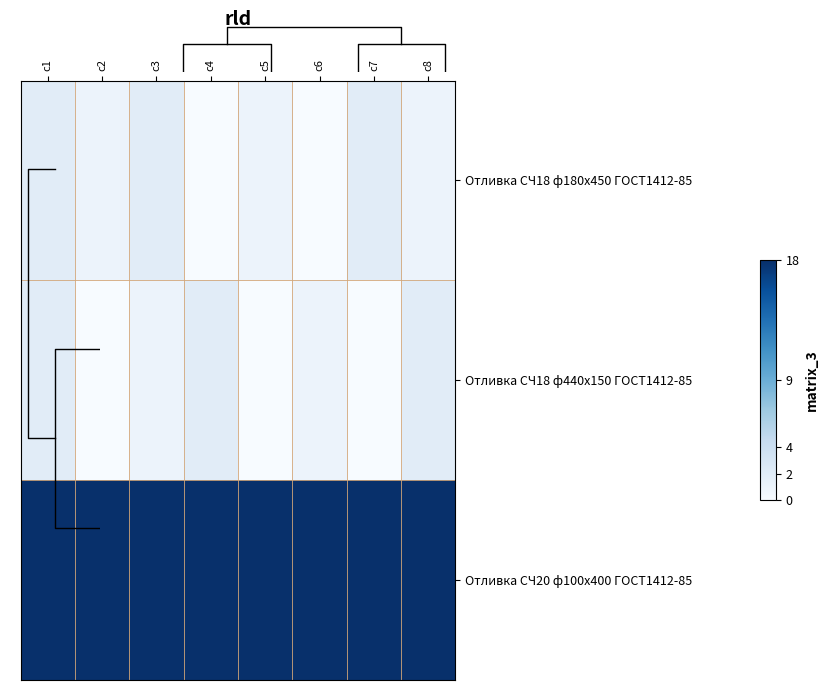

What is the difference between the Отливка СЧ18 ф180х450 ГОСТ1412-85 values at c2 and c1?

1